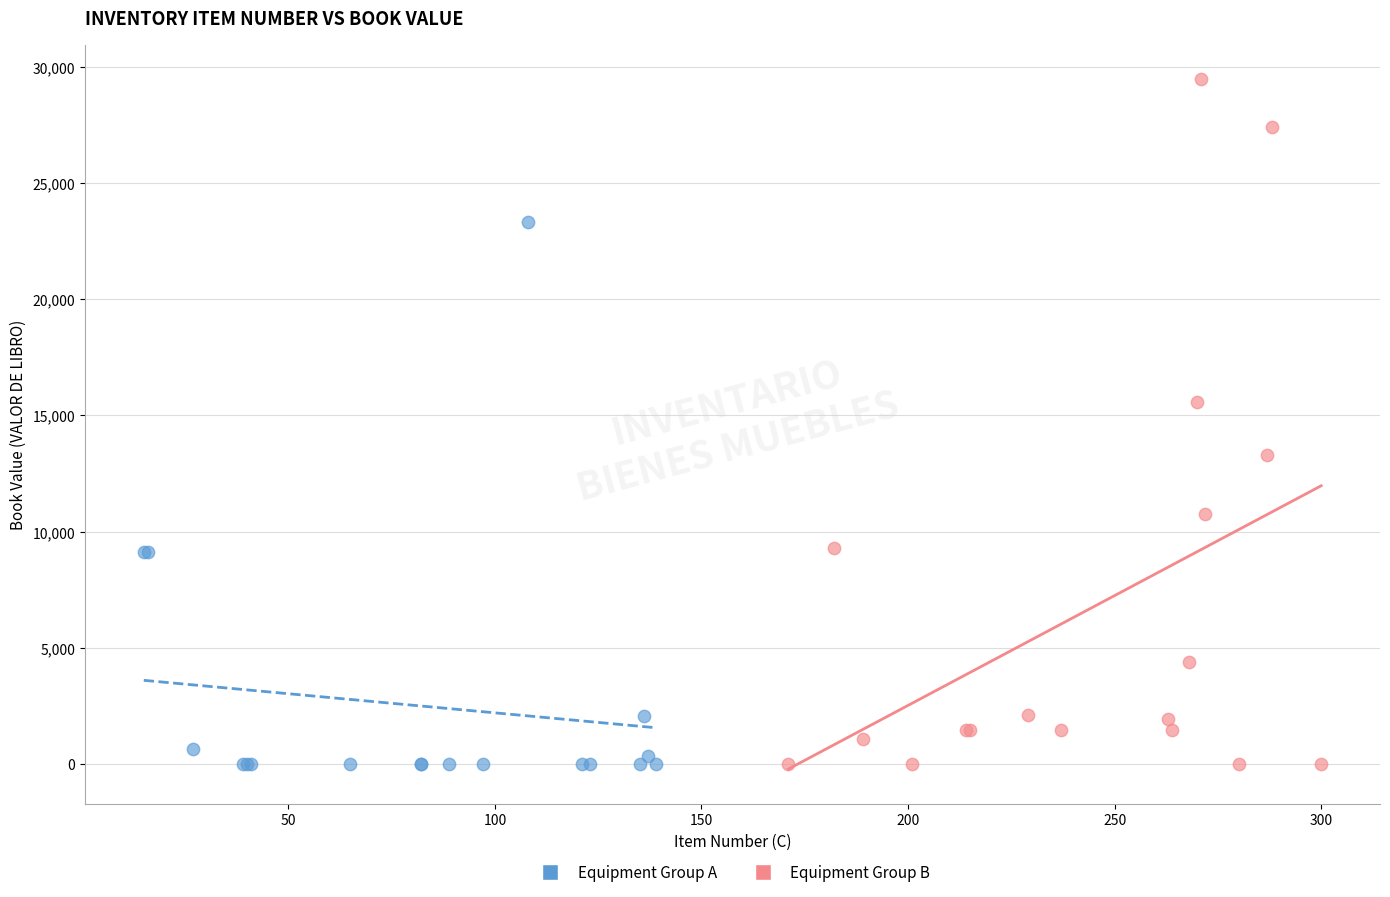

Which series has the widest spread of Y values?

Equipment Group B